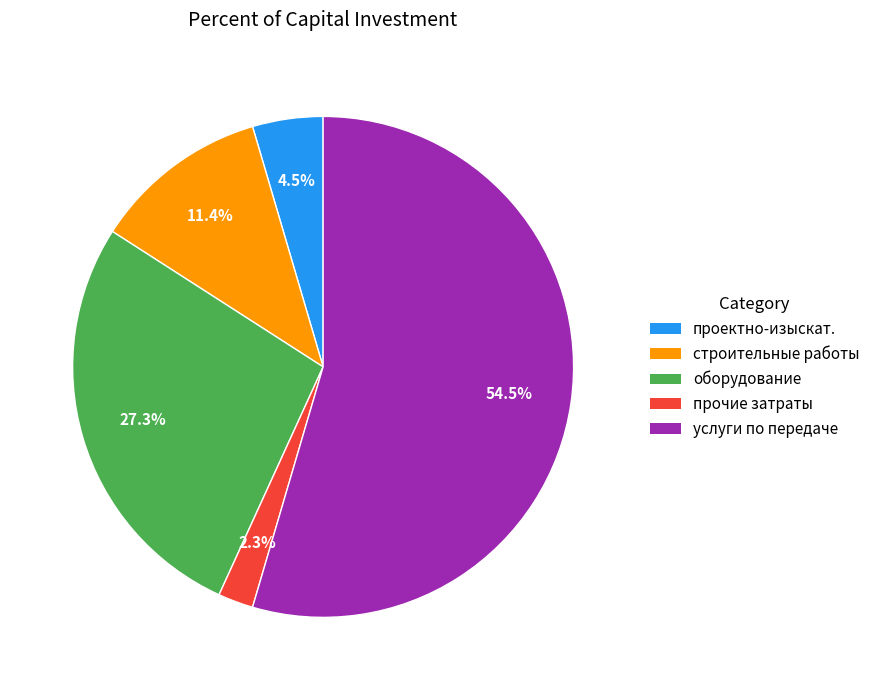

Is there any slice that represents more than half of the pie?

Yes